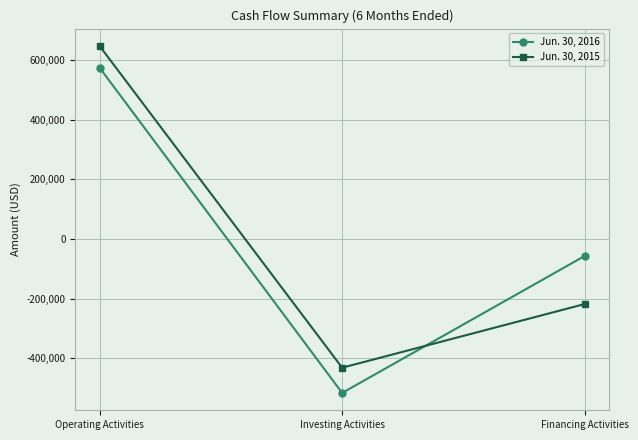

What is the sum of the Jun. 30, 2015 values at Operating Activities and Financing Activities?

428853